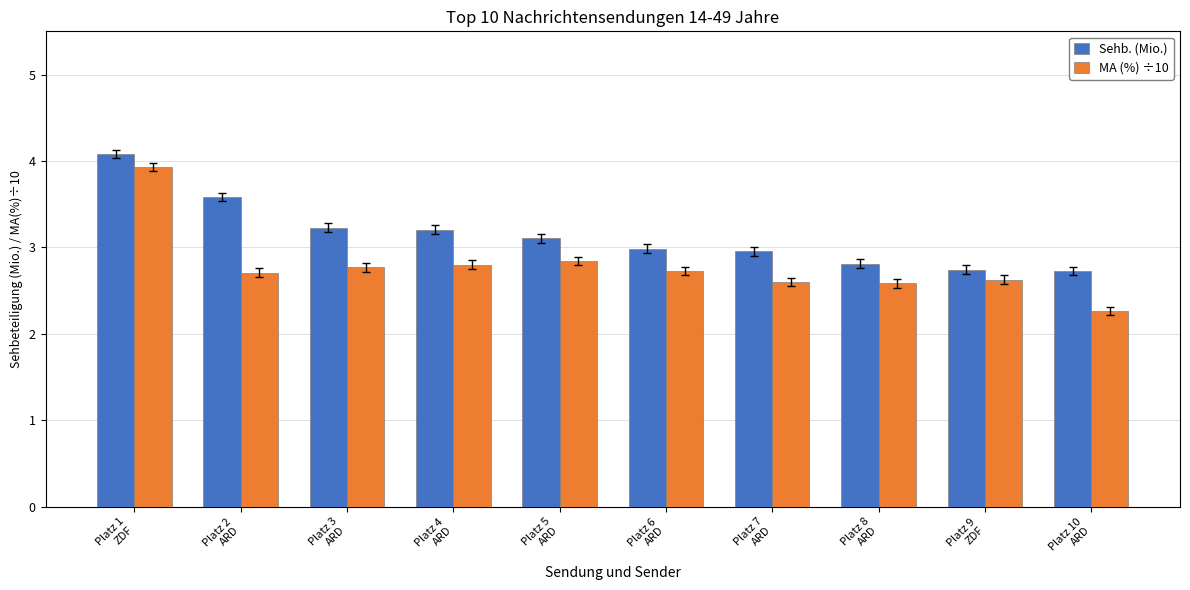

At how many categories does at least one series exceed 2?

10